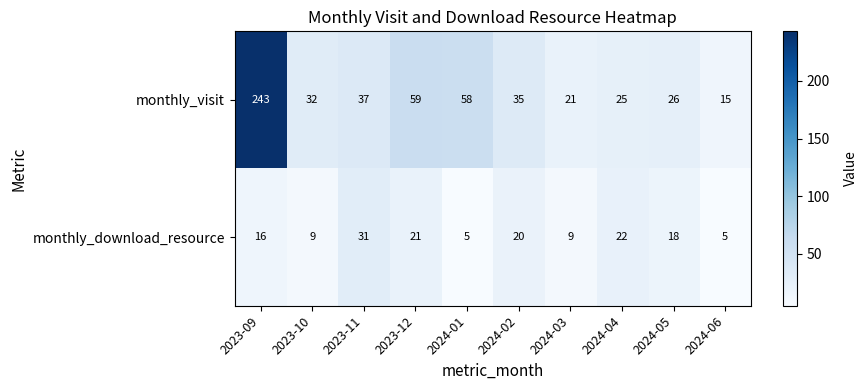

What is the smallest value displayed?

5